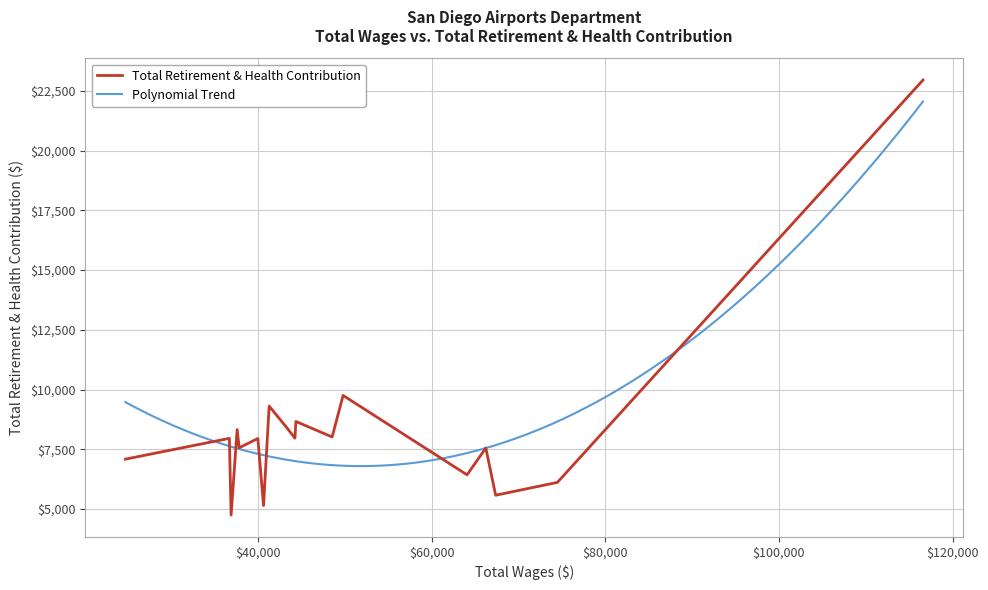

What is the average value?

8305